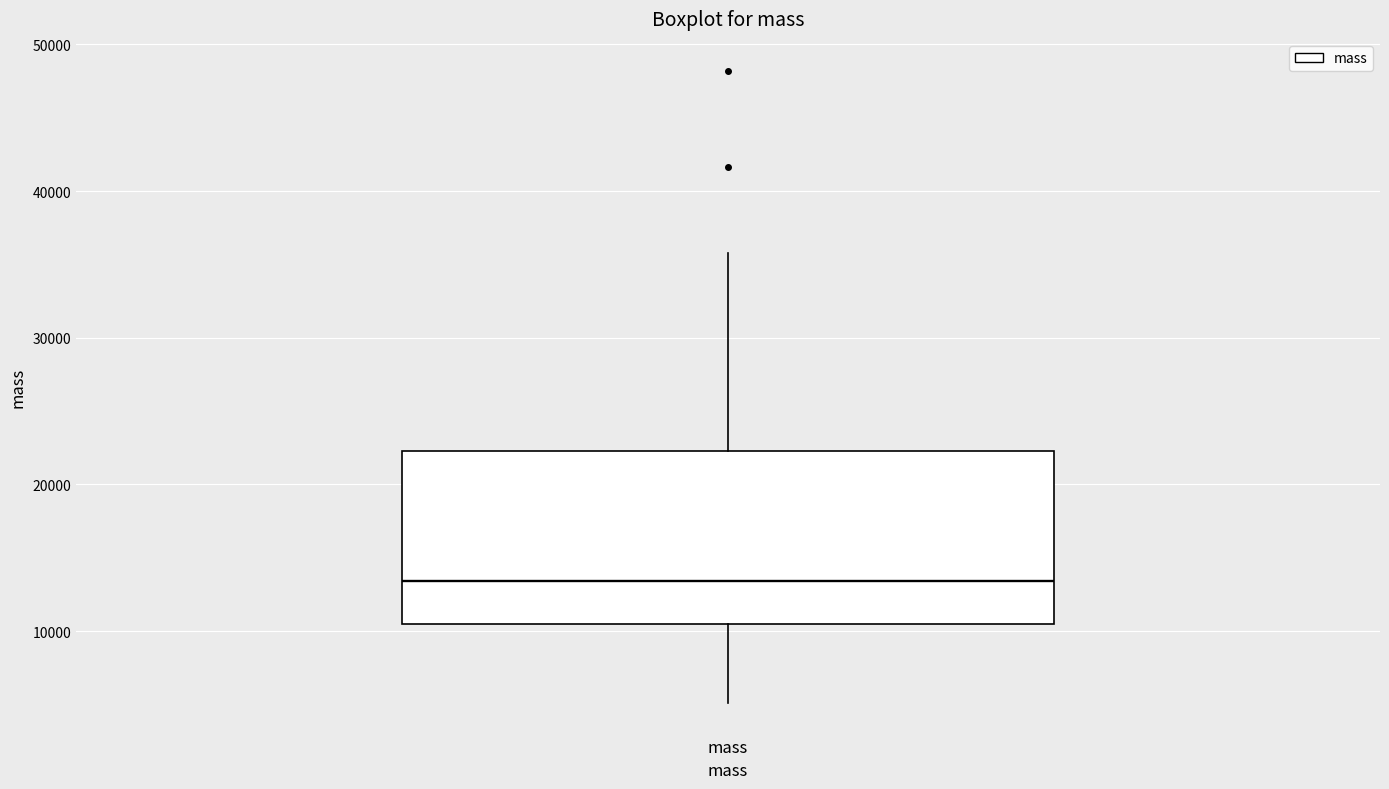

Transcribe this box plot: give where the median line is, the range the box spans, and where the two whiskers end, as read against the y-axis. The values are not printed on the chart, so give them approximately, as read against the axis.

median 13000, box 10000 to 22000, whiskers 5000 to 36000